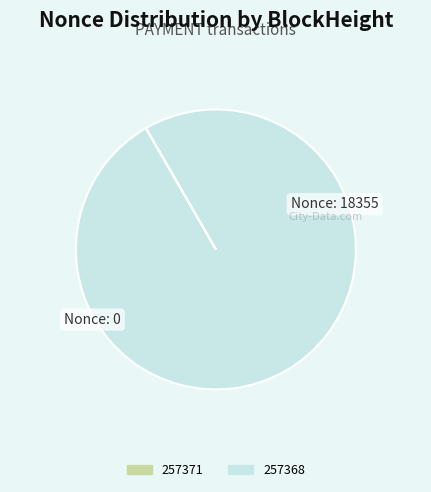

Is there a majority slice in this chart?

Yes